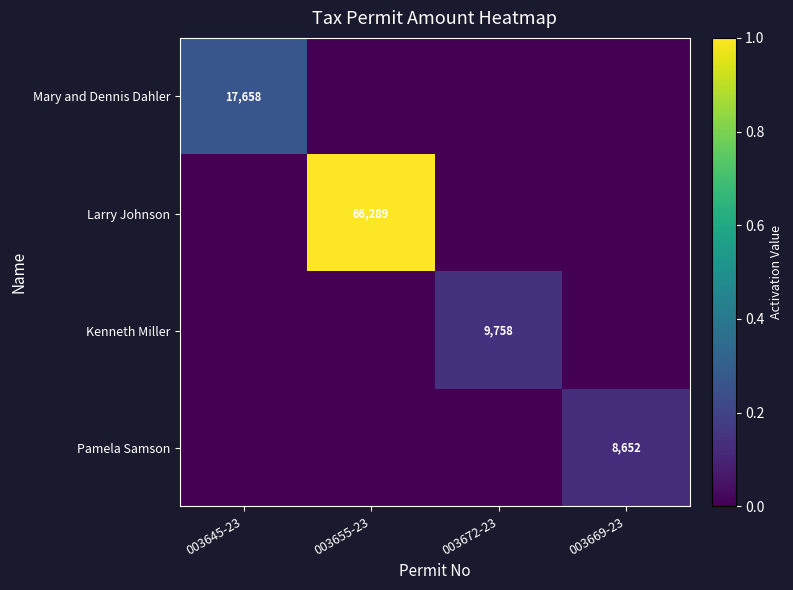

Is it true that Pamela Samson equals 5330 at 003669-23?

False